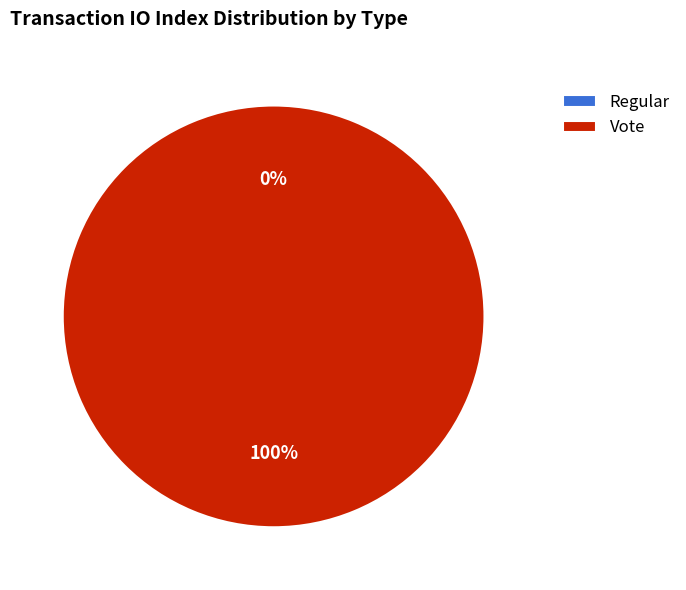

Does Vote account for over 50% of the chart?

Yes